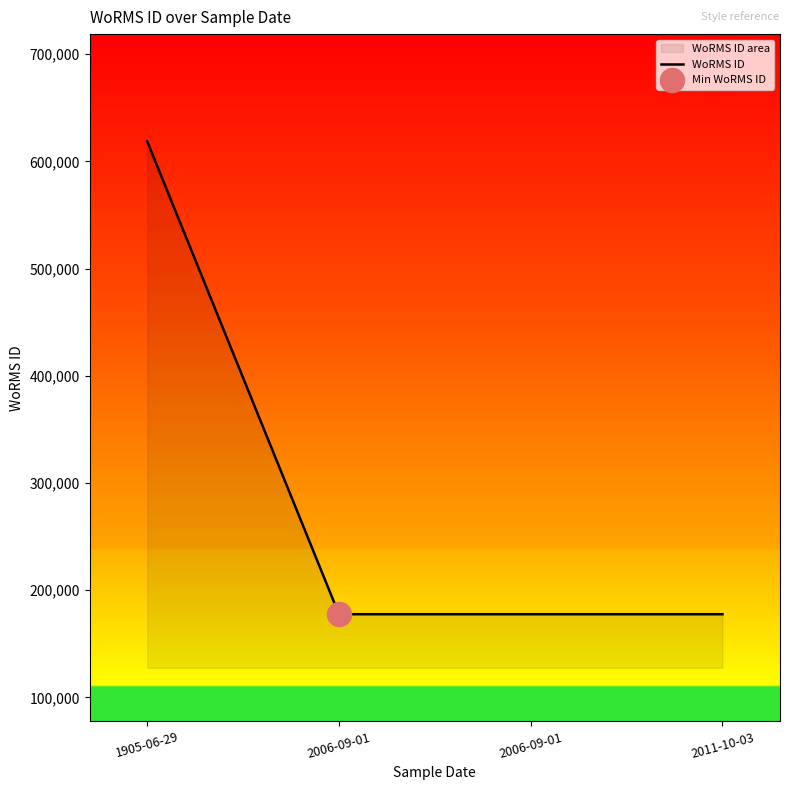

Between 2011-10-03 and 1905-06-29, which is larger?

1905-06-29